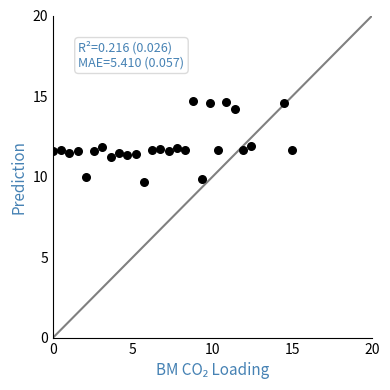

What is the range of Y values (max minus min)?

5.0